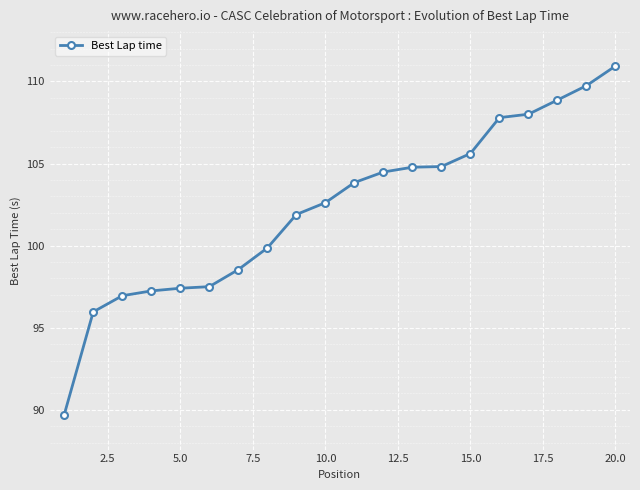

True or false: the data has more than 2 interior local peaks.

False